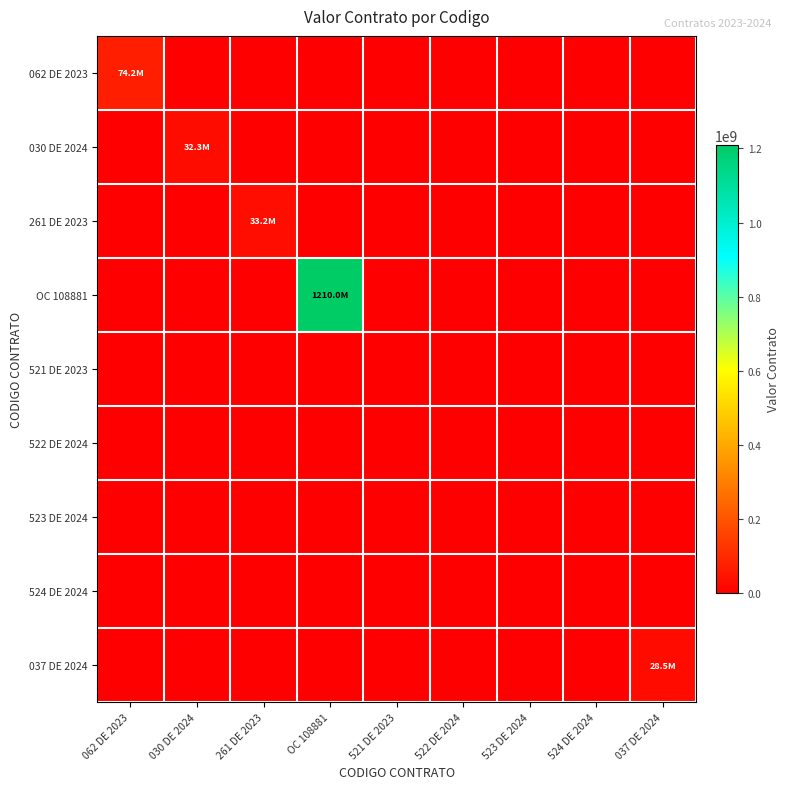

At which category is the sum across all series the highest?

OC 108881